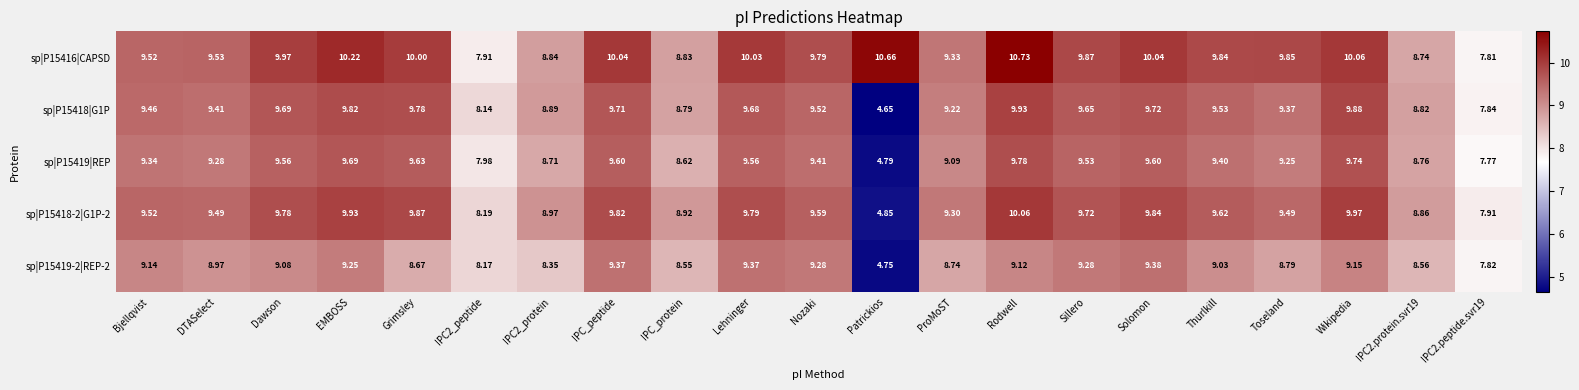

At which category is the sum across all series the highest?

Rodwell